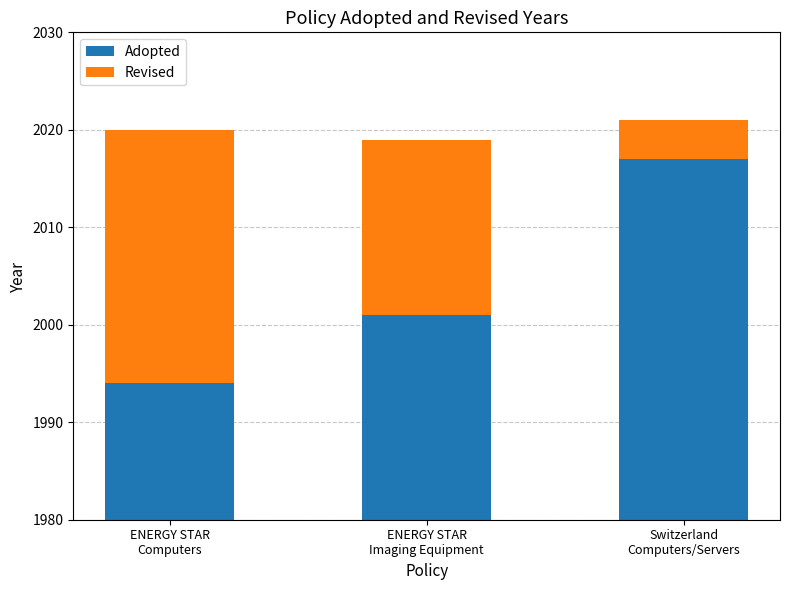

What are all the series names shown in the legend?

Adopted, Revised